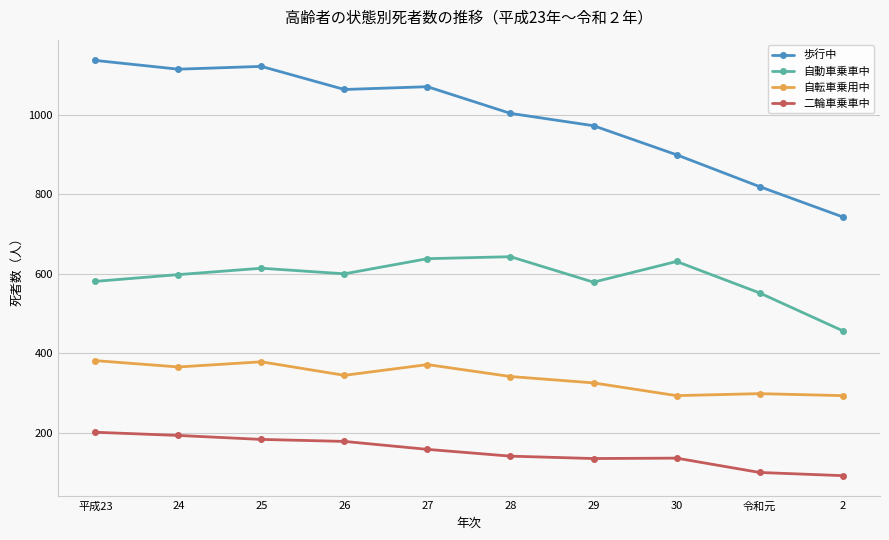

Does the chart have visible grid lines?

Yes